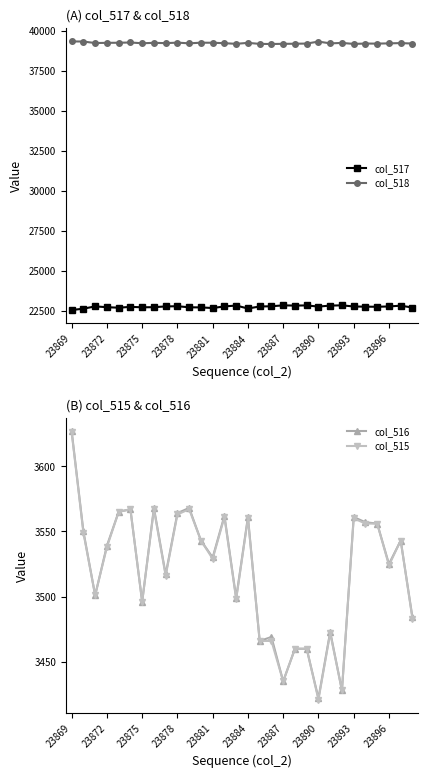

Where is col_515 nearest to the value 3523?

23896